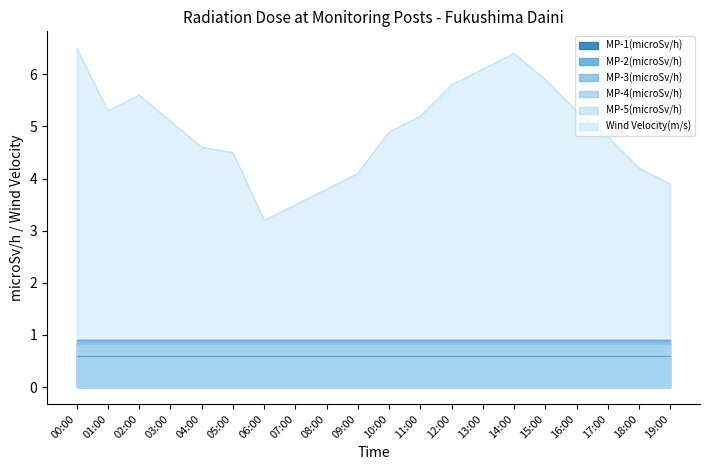

Which label corresponds to the largest value in the chart?

00:00